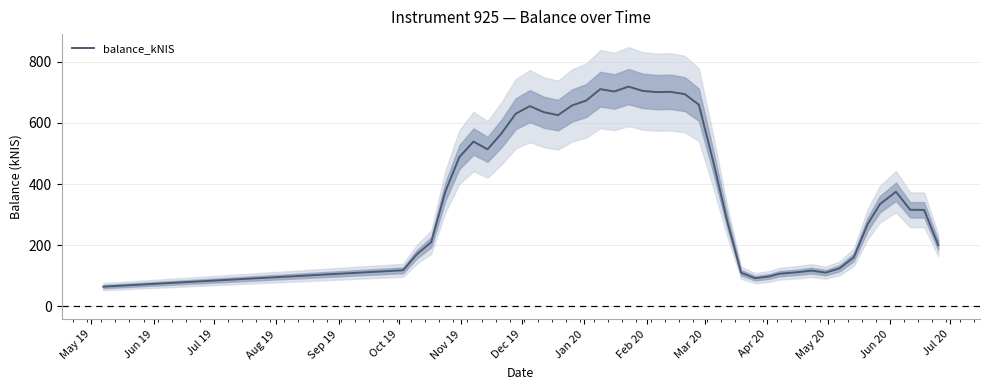

What is the average value?

402.8